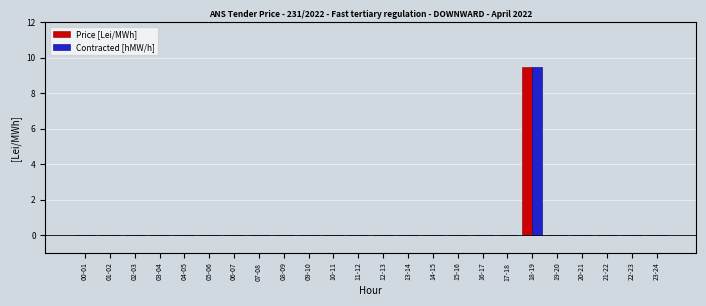

The value of Contracted [hMW/h] at 12-13 is 0.0. True or false?

True